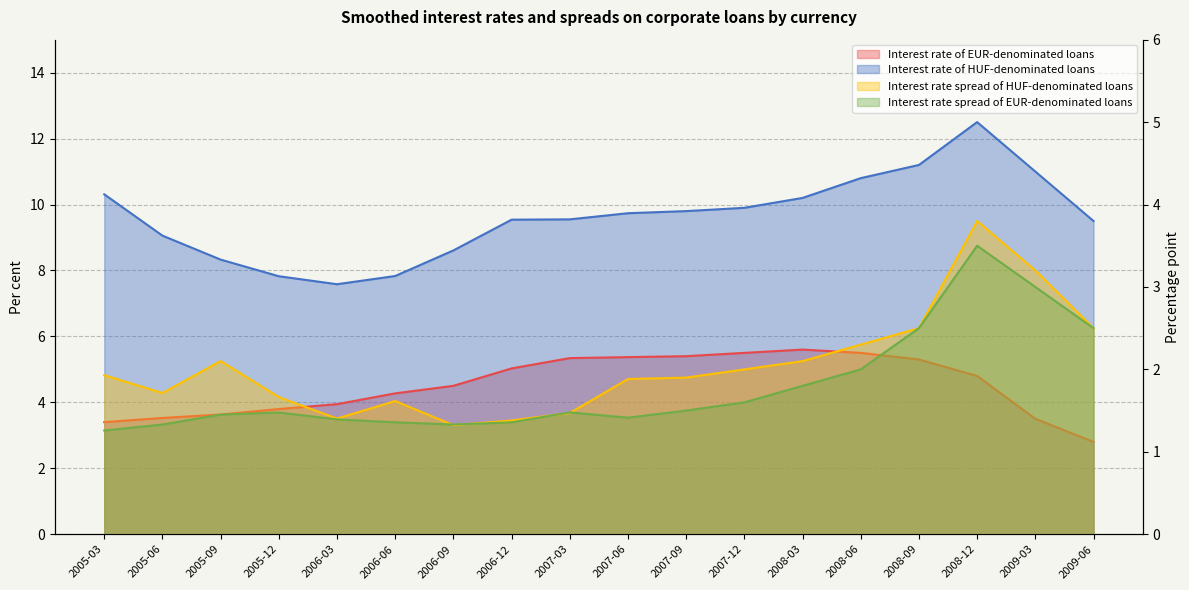

At which category does the chart reach its peak across all series?

2008-12